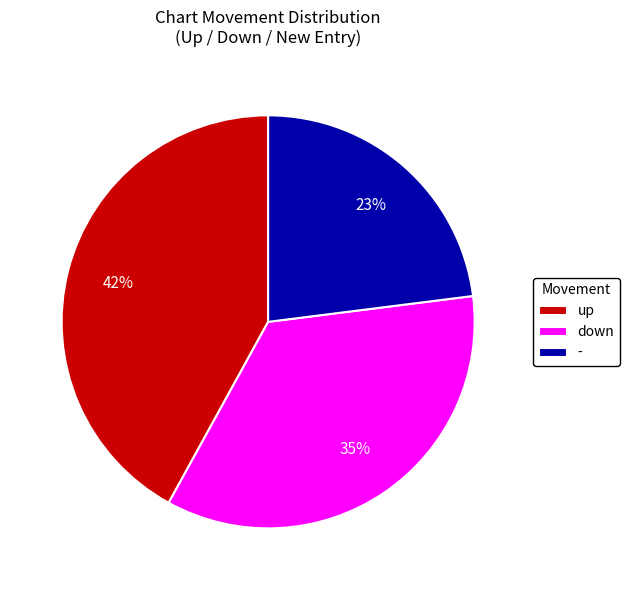

What percentage is the down slice, to the nearest percent?

35%